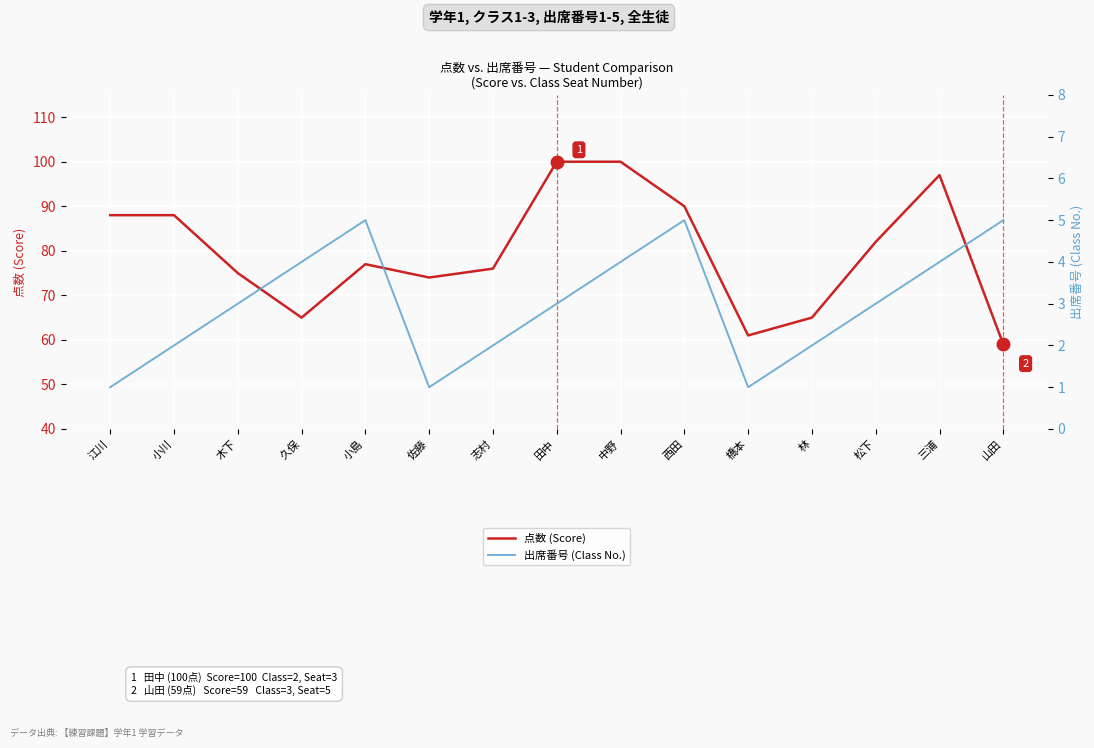

Between 小川 and 木下, which series saw the biggest shift?

点数 (Score)